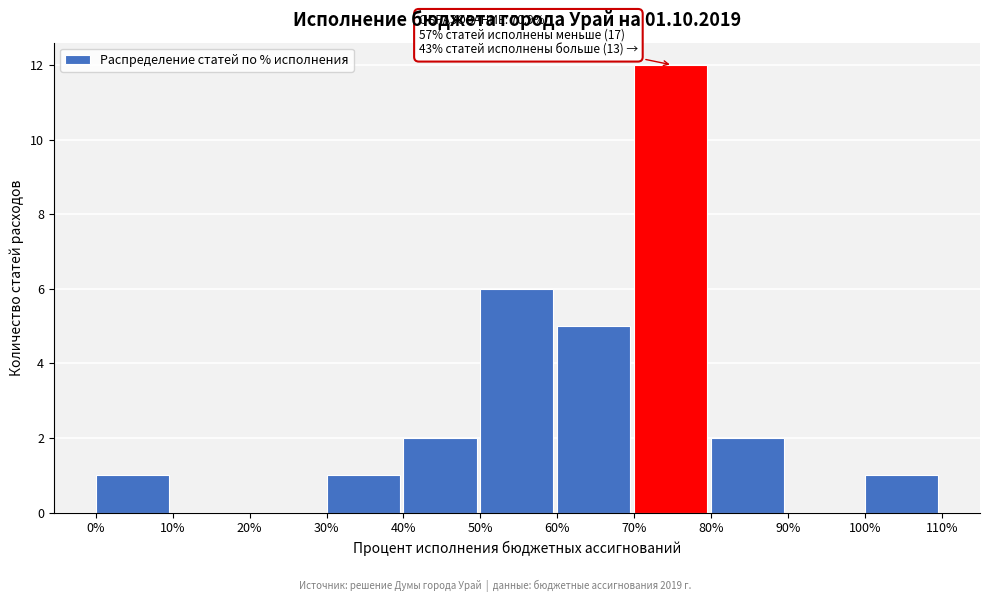

Over which range of the x-axis is the bar tallest?

70% to 80%